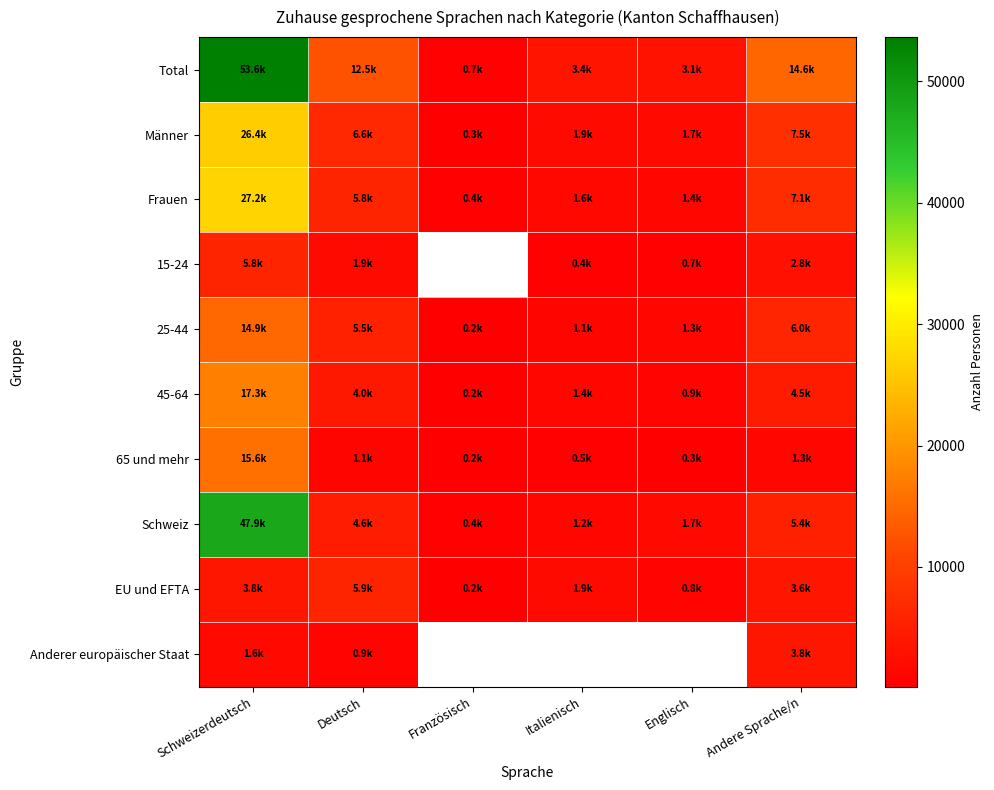

Which series has the largest total across all categories?

Total